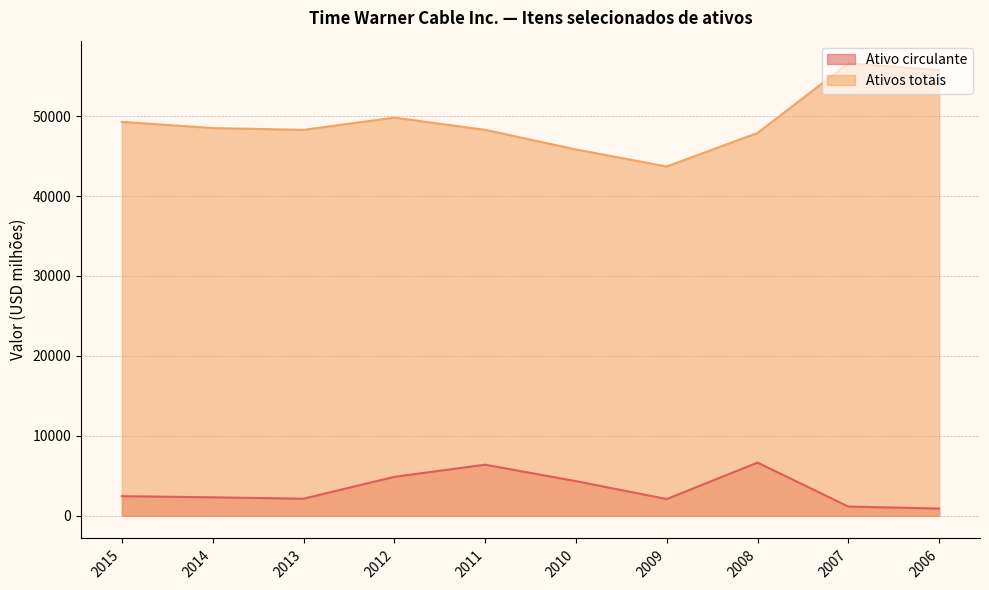

In Ativos totais, how many points are lower than both neighbors (excluding endpoints)?

2